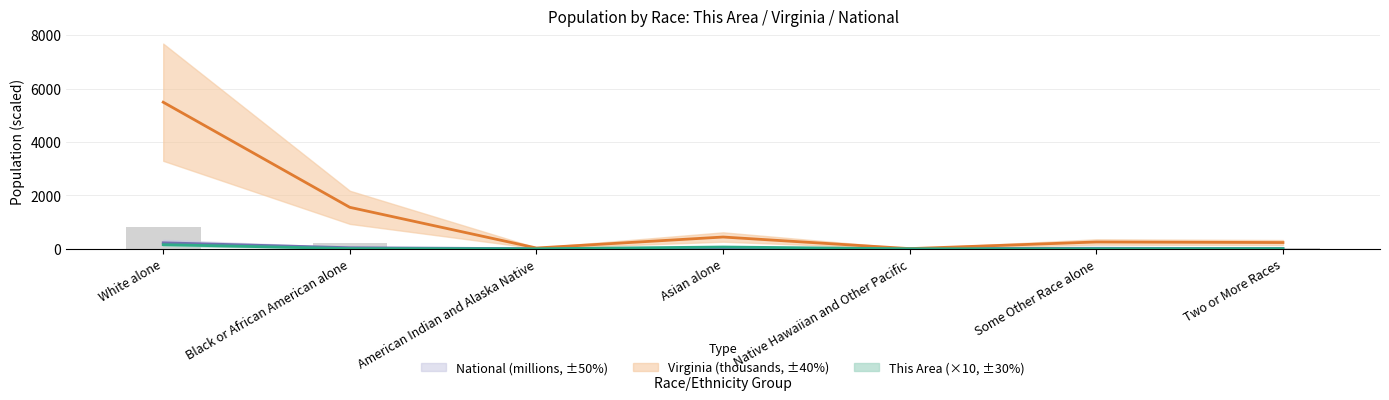

Rank the categories by Virginia value from highest to lowest.

White alone, Black or African American alone, Asian alone, Some Other Race alone, Two or More Races, American Indian and Alaska Native, Native Hawaiian and Other Pacific